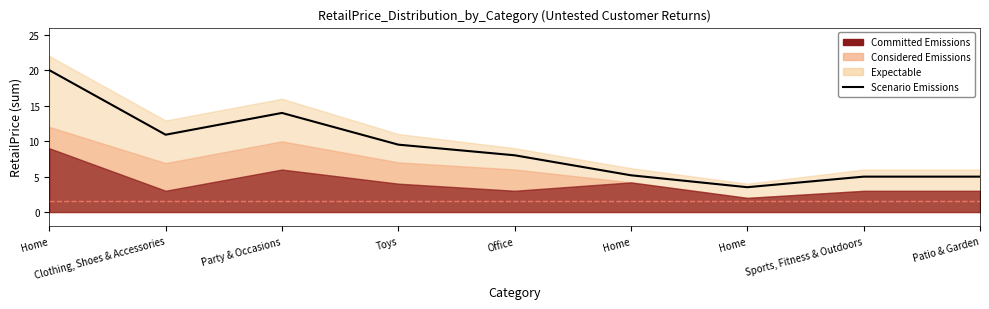

At which category does the data reach its first local peak?

Party & Occasions